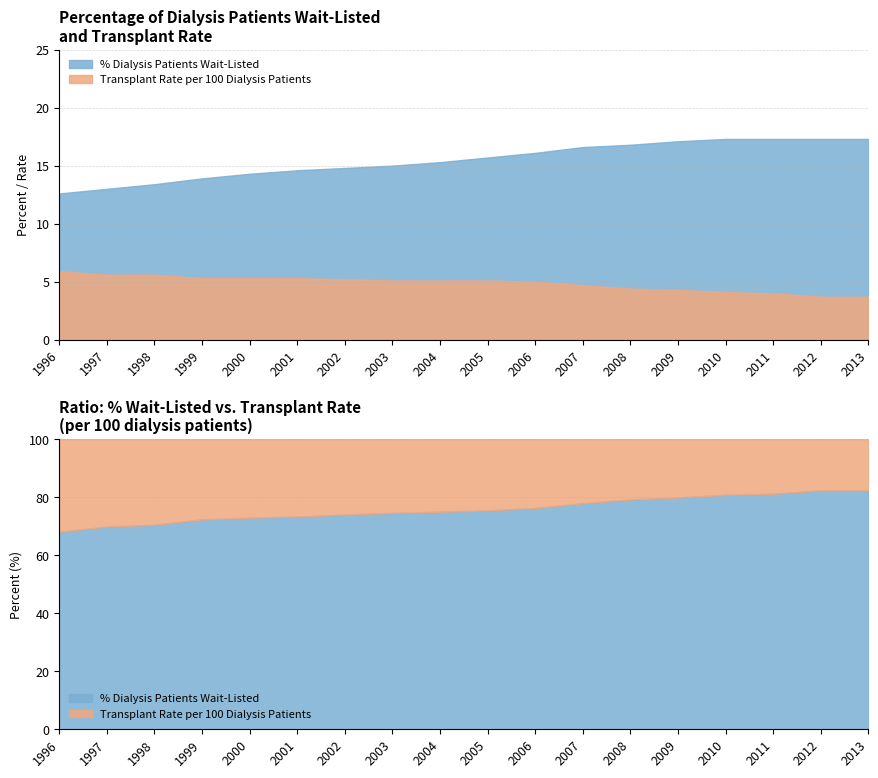

What is the difference between the maximum and second lowest values in the Transplant rate per 100 dialysis patients series?

2.2